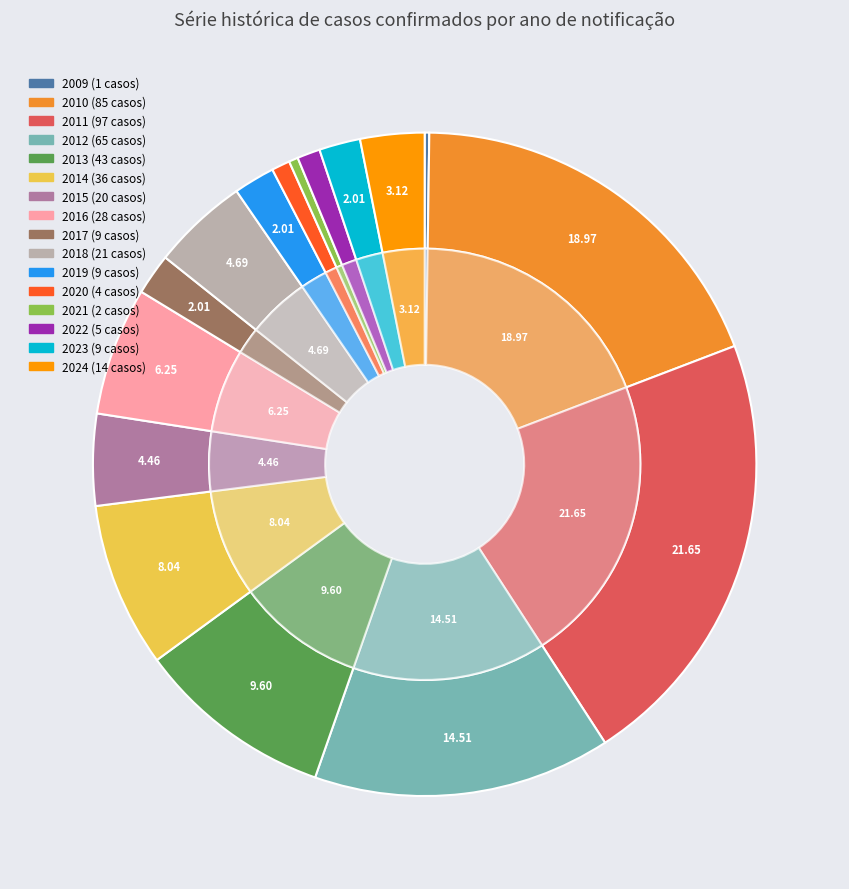

What percentage is the 2015 slice, to the nearest percent?

4%